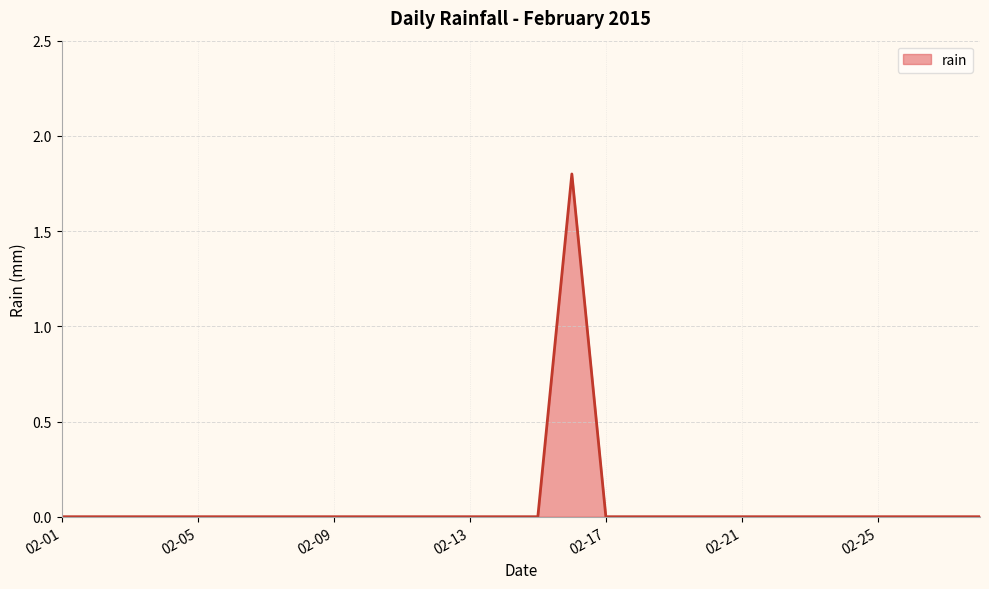

What is the maximum value shown in the chart?

1.8